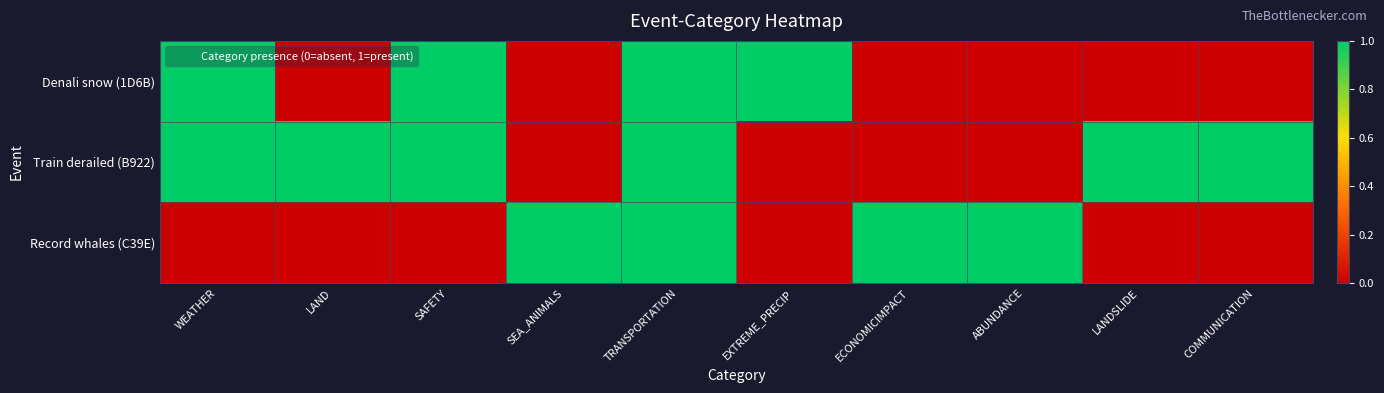

Reading left to right, what are all the values shown in this chart?

Denali snow (1D6B): WEATHER=1	LAND=0	SAFETY=1	SEA_ANIMALS=0	TRANSPORTATION=1	EXTREME_PRECIP=1	ECONOMICIMPACT=0	ABUNDANCE=0	LANDSLIDE=0	COMMUNICATION=0
Train derailed (B922): WEATHER=1	LAND=1	SAFETY=1	SEA_ANIMALS=0	TRANSPORTATION=1	EXTREME_PRECIP=0	ECONOMICIMPACT=0	ABUNDANCE=0	LANDSLIDE=1	COMMUNICATION=1
Record whales (C39E): WEATHER=0	LAND=0	SAFETY=0	SEA_ANIMALS=1	TRANSPORTATION=1	EXTREME_PRECIP=0	ECONOMICIMPACT=1	ABUNDANCE=1	LANDSLIDE=0	COMMUNICATION=0